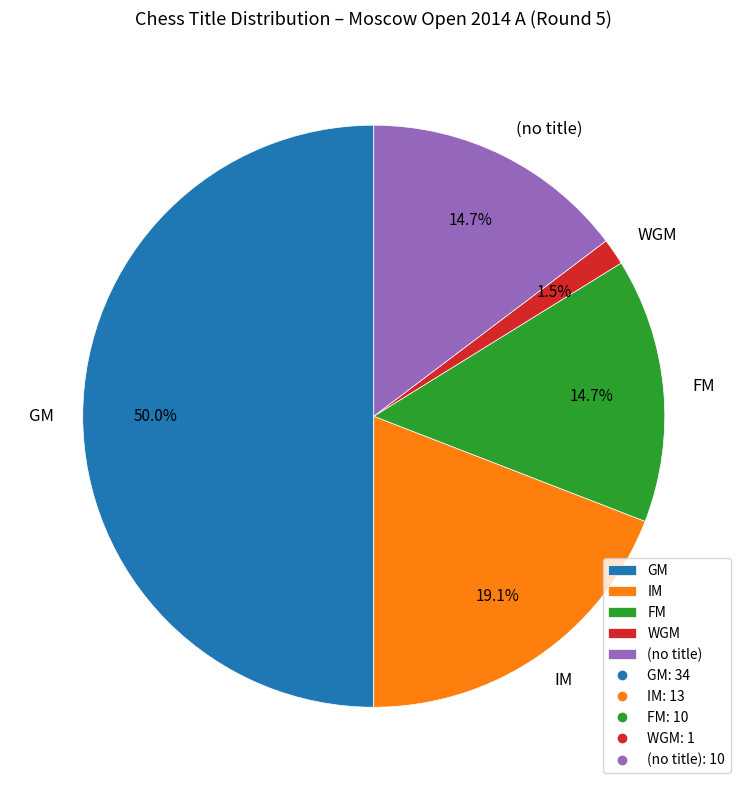

The WGM slice represents 8% of the pie. True or false?

False